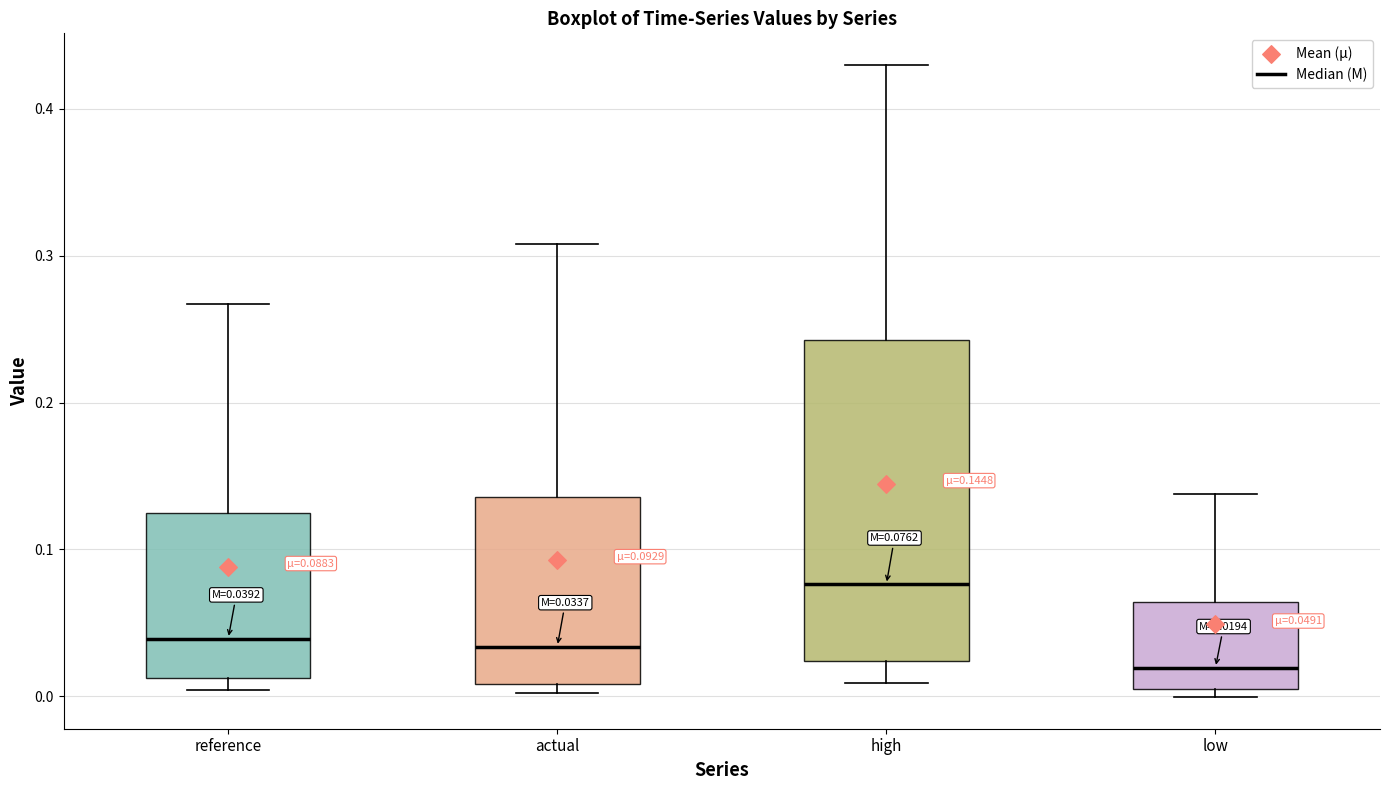

Comparing the boxes themselves (not the whiskers), which one is the tallest?

high